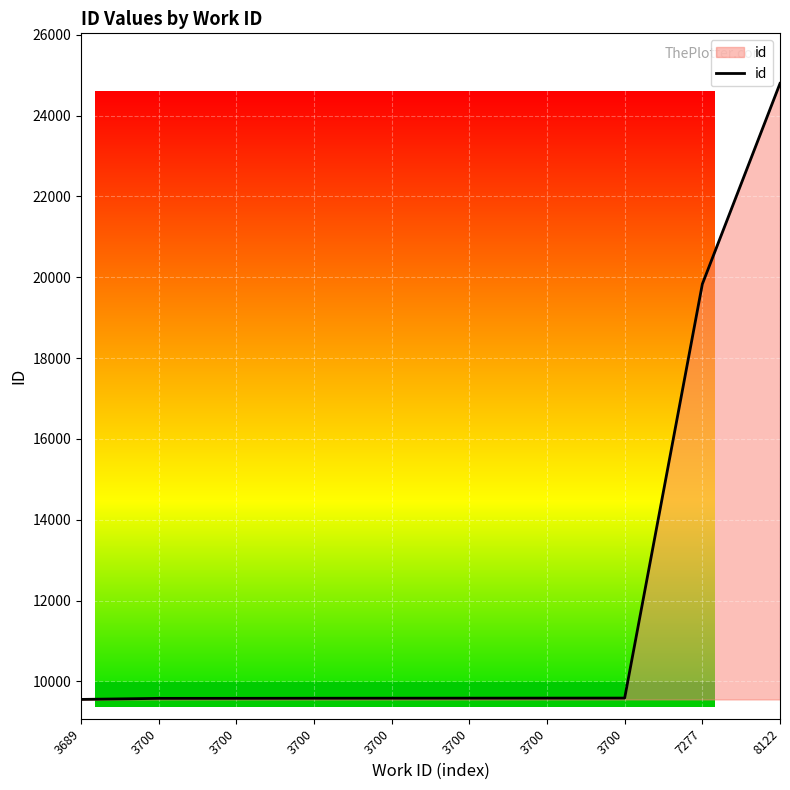

How many categories are shown in the chart?

10